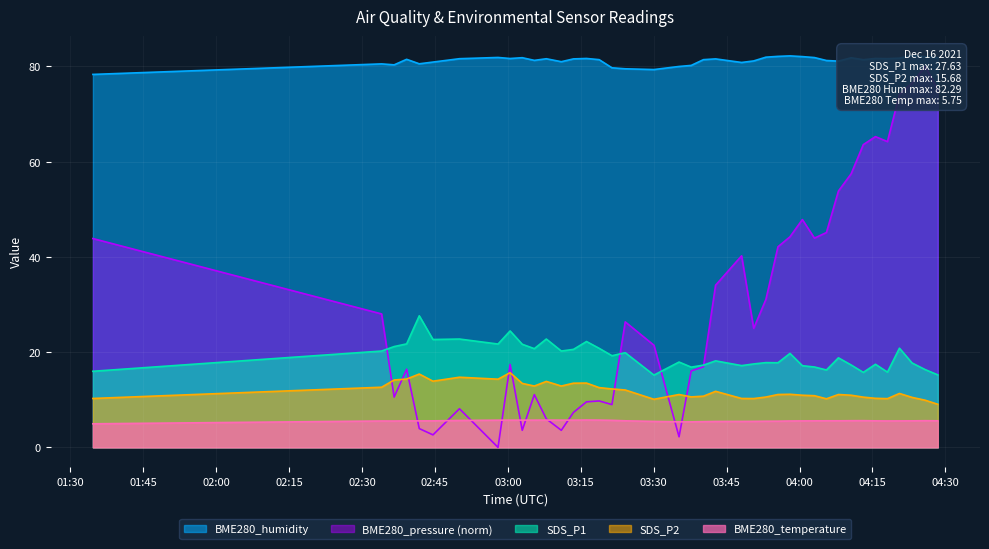

At which category does the chart reach its minimum across all series?

2021/12/16 02:57:59